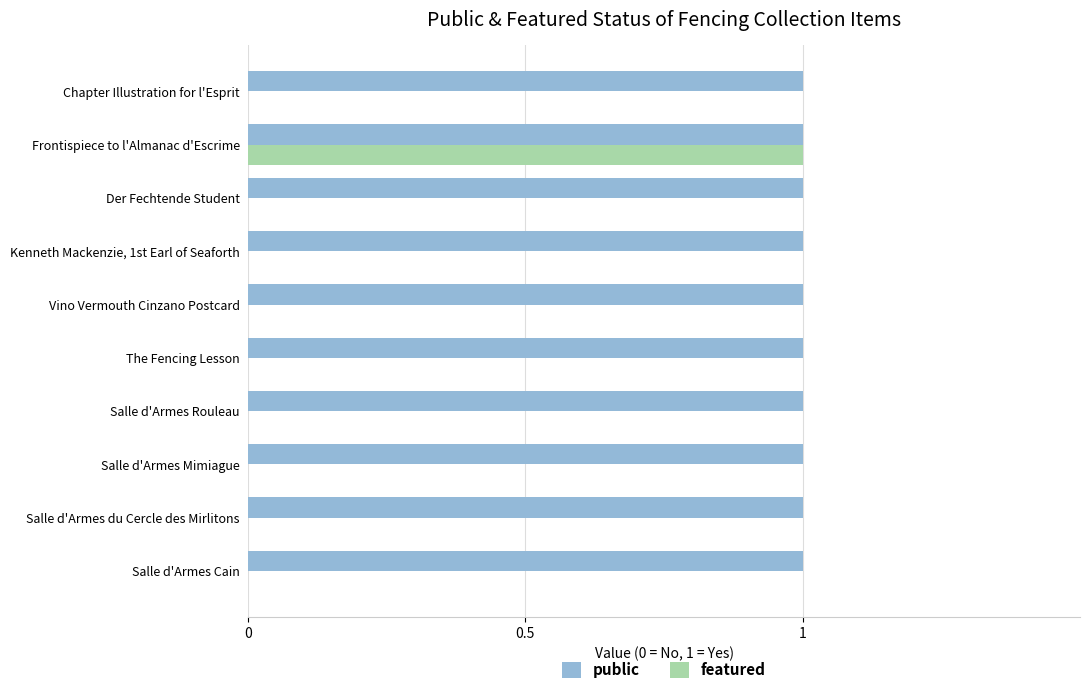

Which series has the largest total across all categories?

public